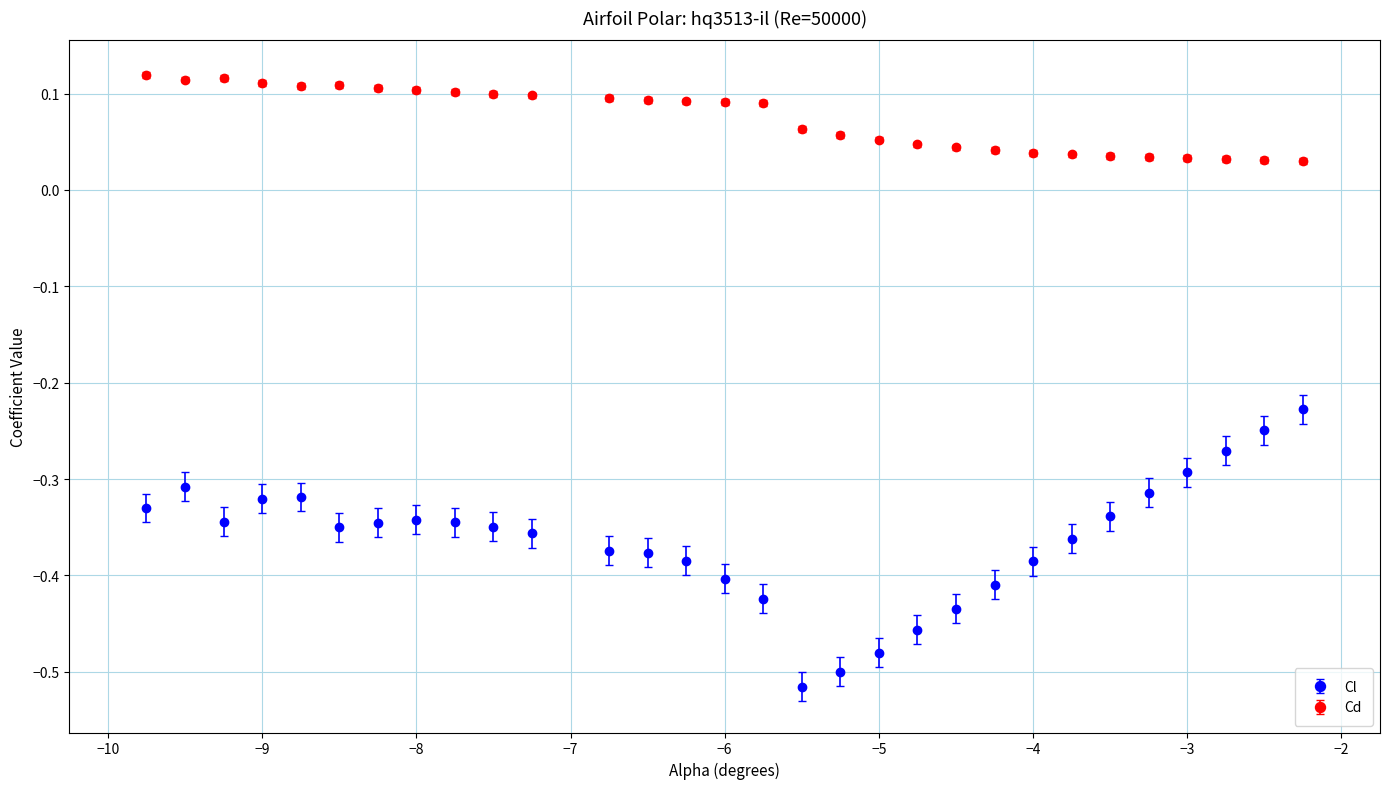

What are all the series names shown in the legend?

Cl, Cd